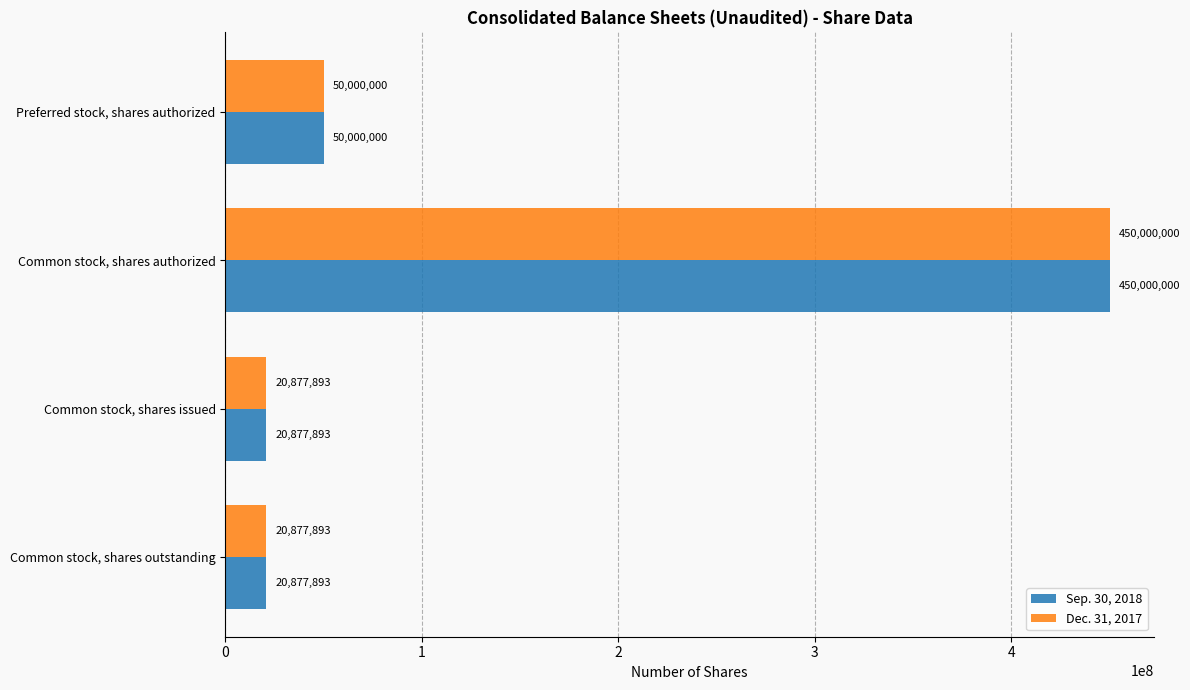

What is the minimum value for Dec. 31, 2017?

20877893